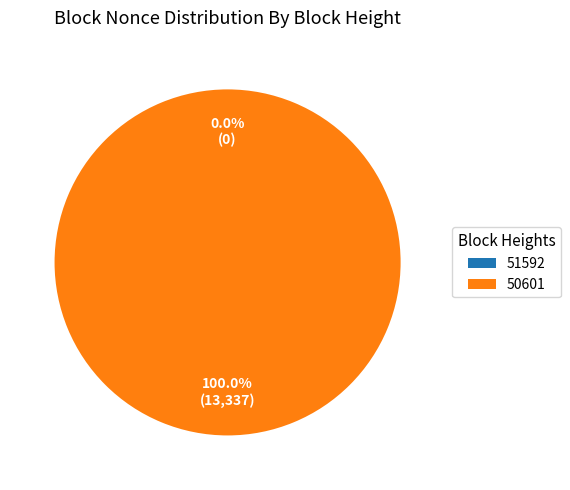

Between 50601 and 51592, which is larger?

50601